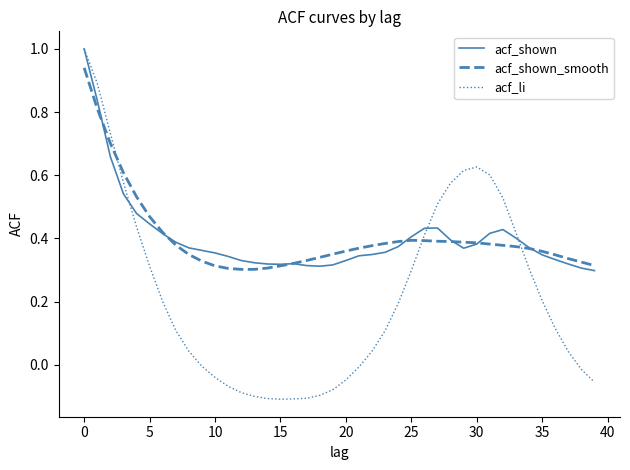

What is the greatest value displayed?

1.0